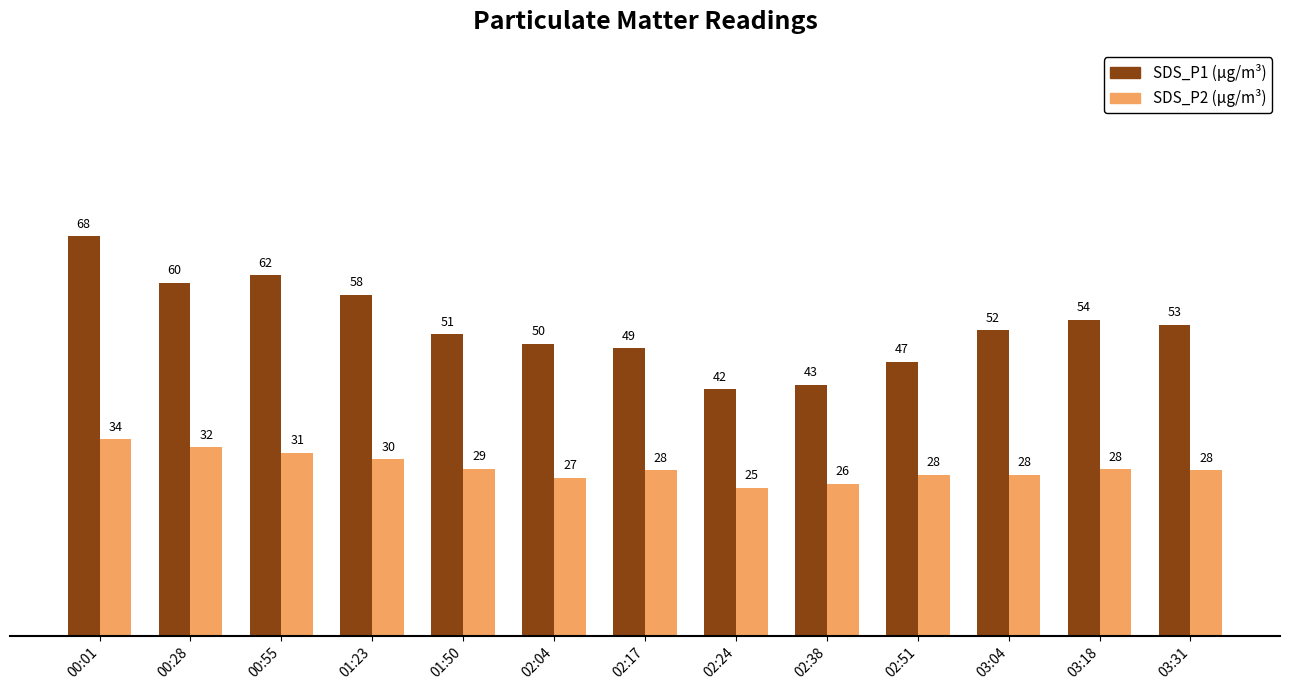

Which label corresponds to the smallest value in the chart?

02:24